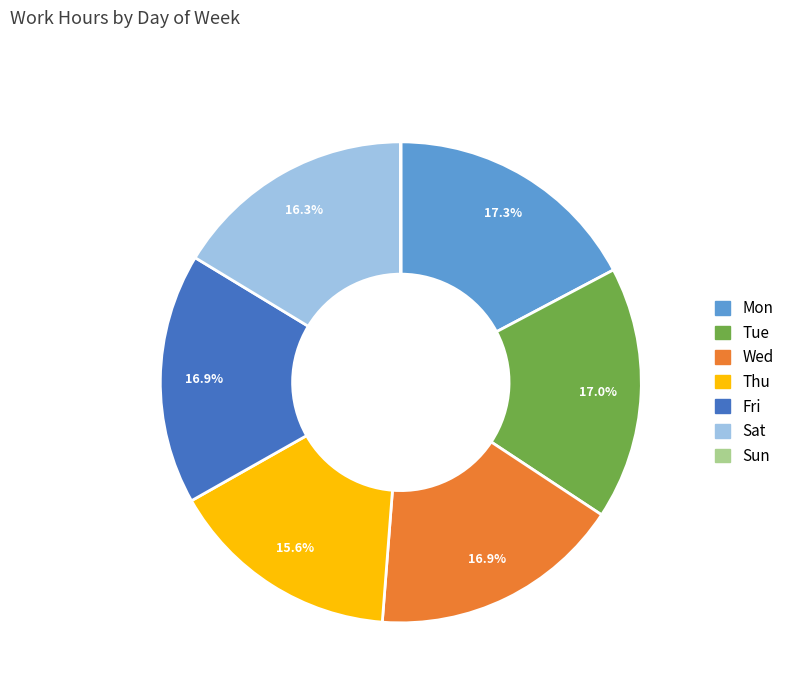

Between Wed and Thu, which is larger?

Wed